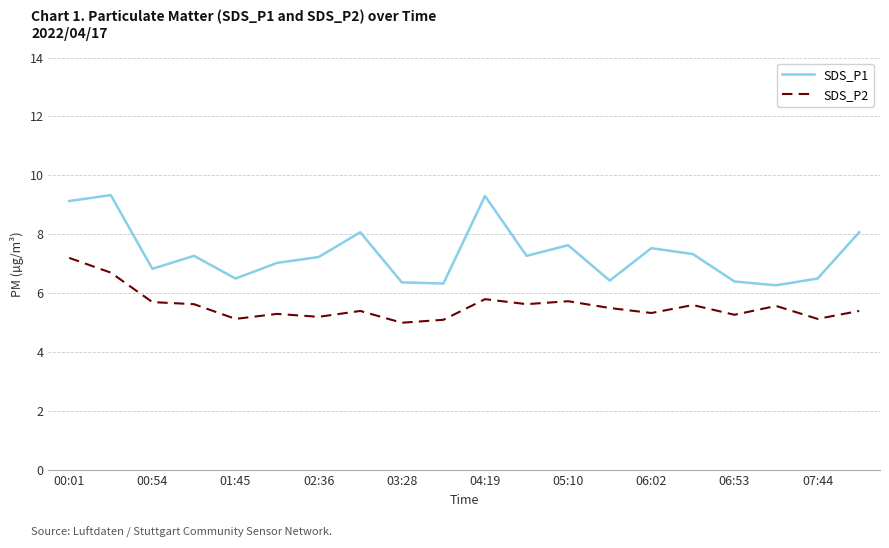

Which series has the largest total across all categories?

SDS_P1